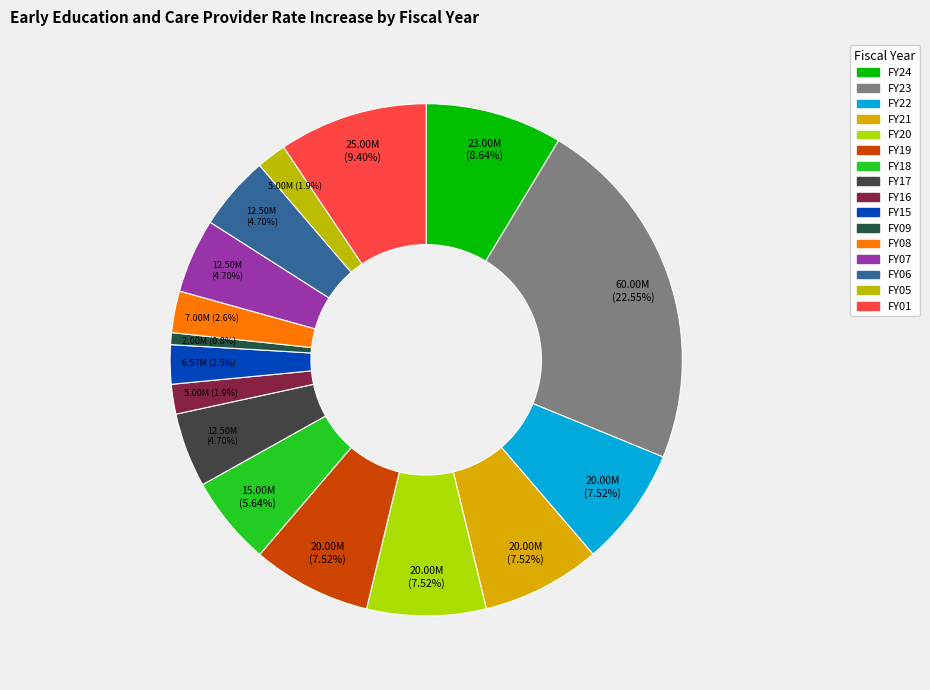

What percentage is the FY07 slice, to the nearest percent?

5%